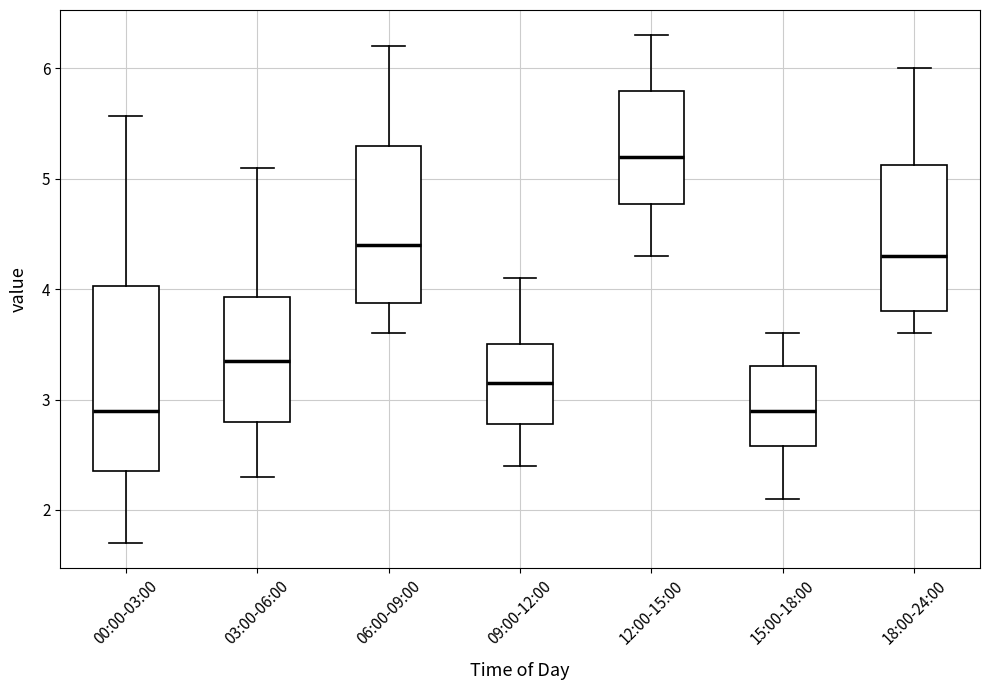

Where is the upper edge of the box for 18:00-24:00 on the y-axis? The values are not printed on the chart, so give them approximately, as read against the axis.

5.1